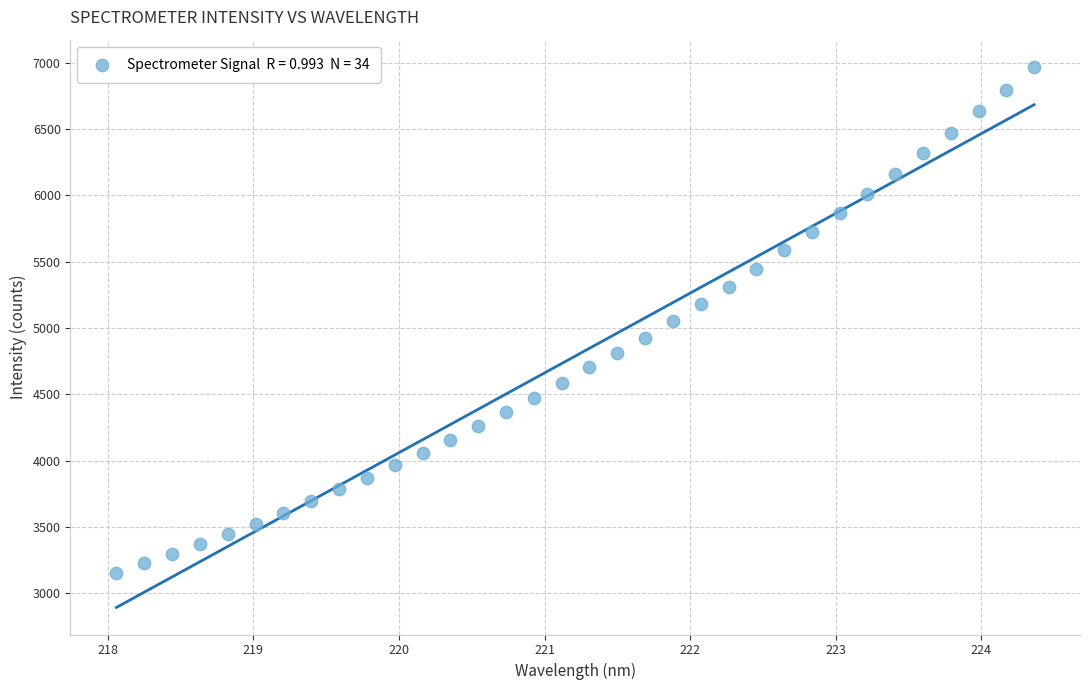

What is the range of X values (max minus min)?

6.3